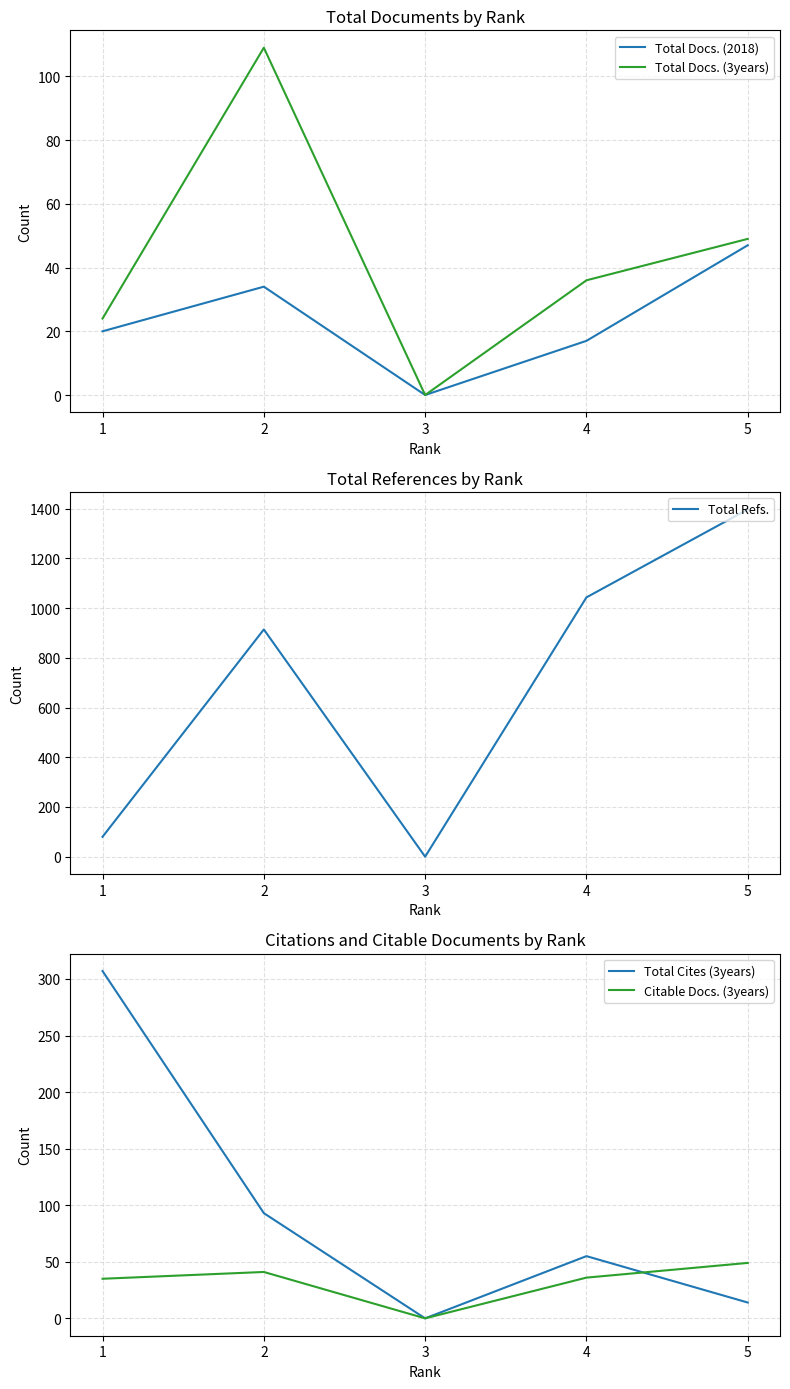

True or false: Total Cites (3years) has more than 0 points higher than both neighbors.

True